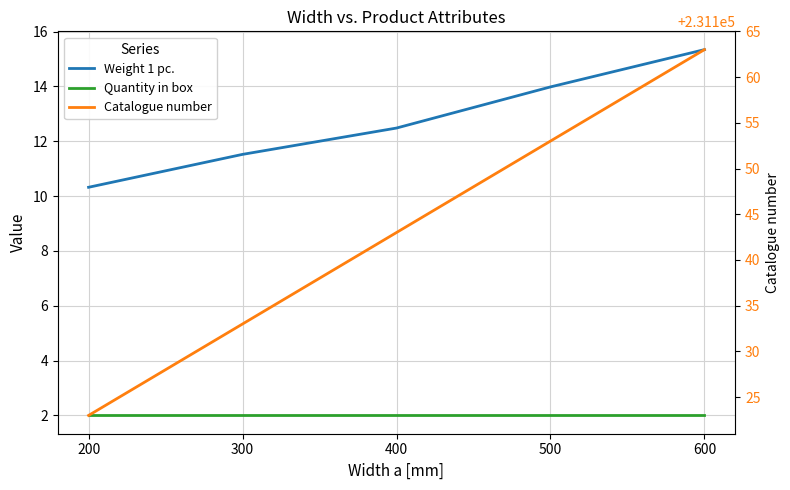

True or false: Catalogue number has a value of 126393.9 at 200.

False